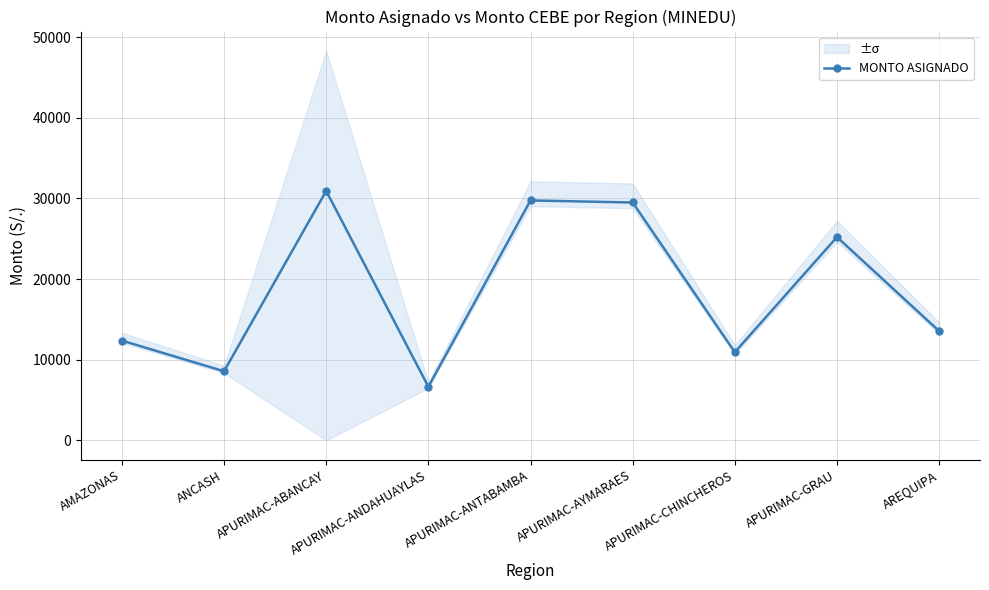

What is the average value?

18600